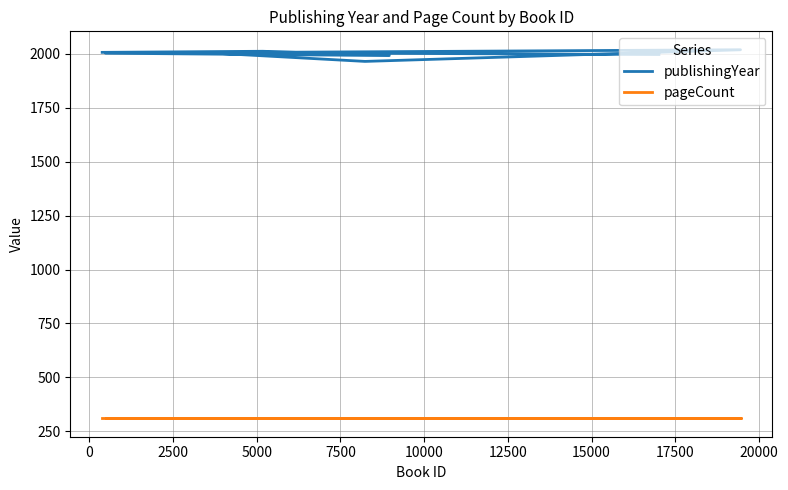

True or false: pageCount and publishingYear cross at least once.

False